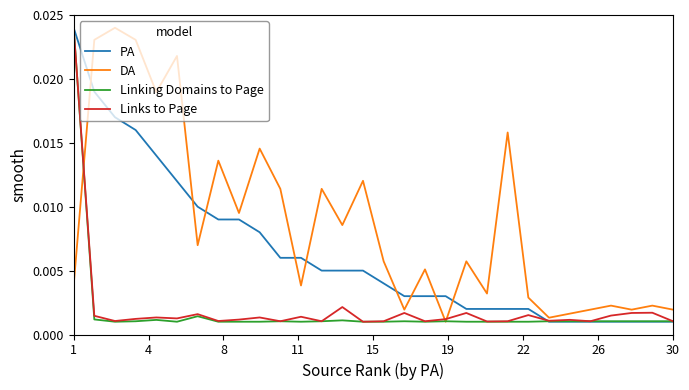

What are all the series names shown in the legend?

PA, DA, Linking Domains to Page, Links to Page